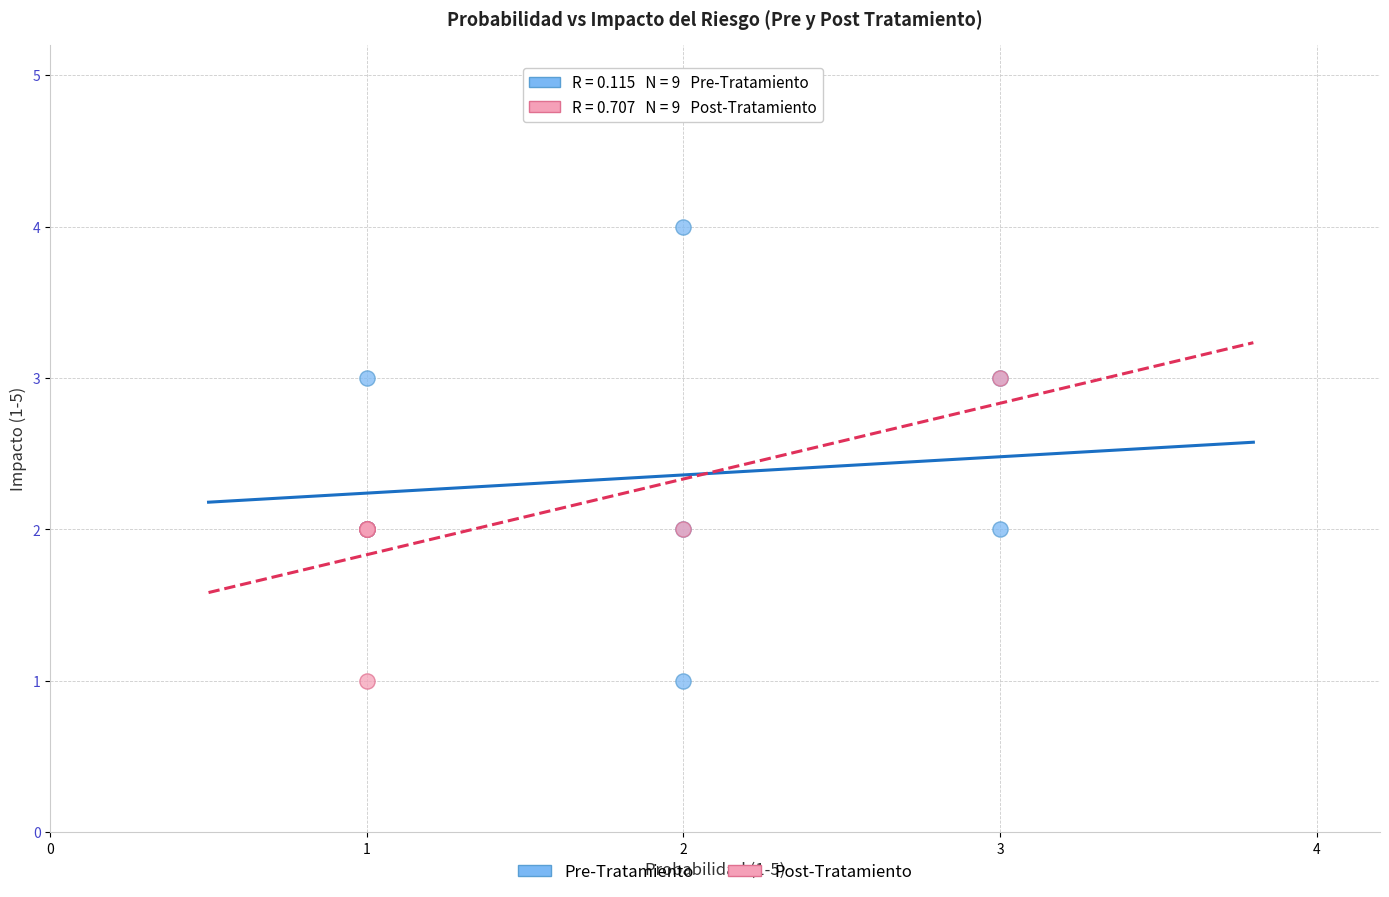

Which series has the largest Y range (max minus min)?

Pre-Tratamiento